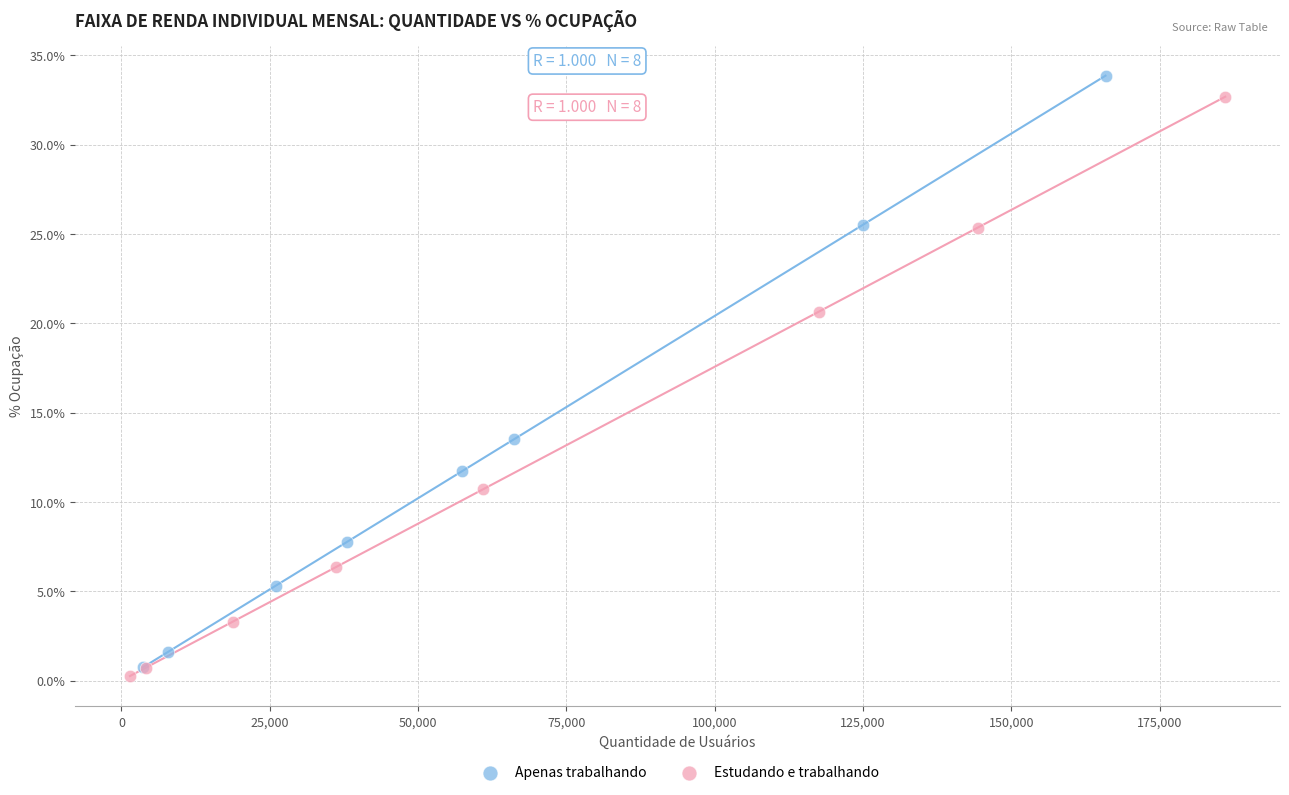

What are all the series names shown in the legend?

Apenas trabalhando, Estudando e trabalhando